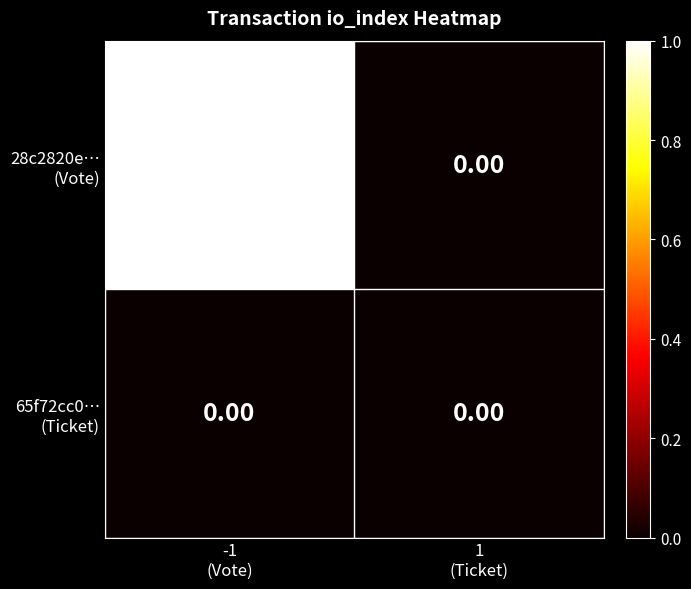

How many distinct data groups are displayed?

2